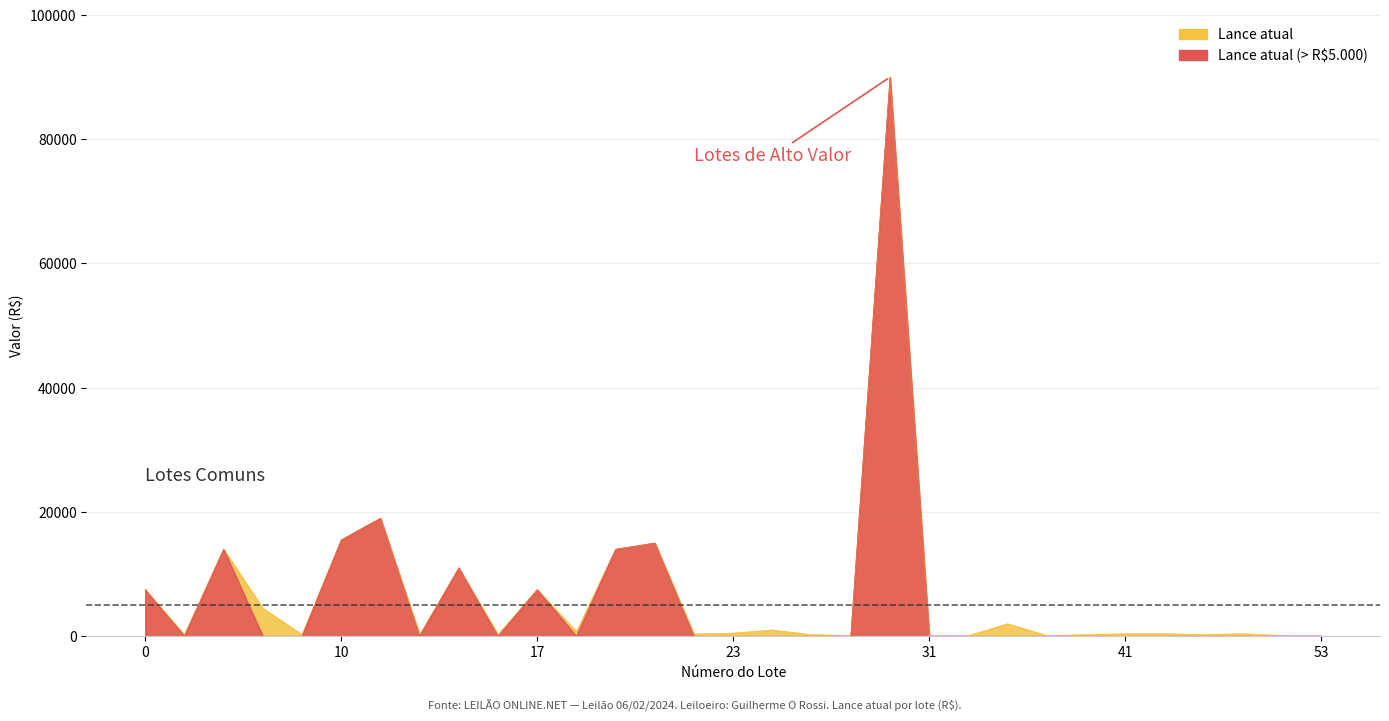

True or false: Inc. mínimo and Lances cross at least once.

False